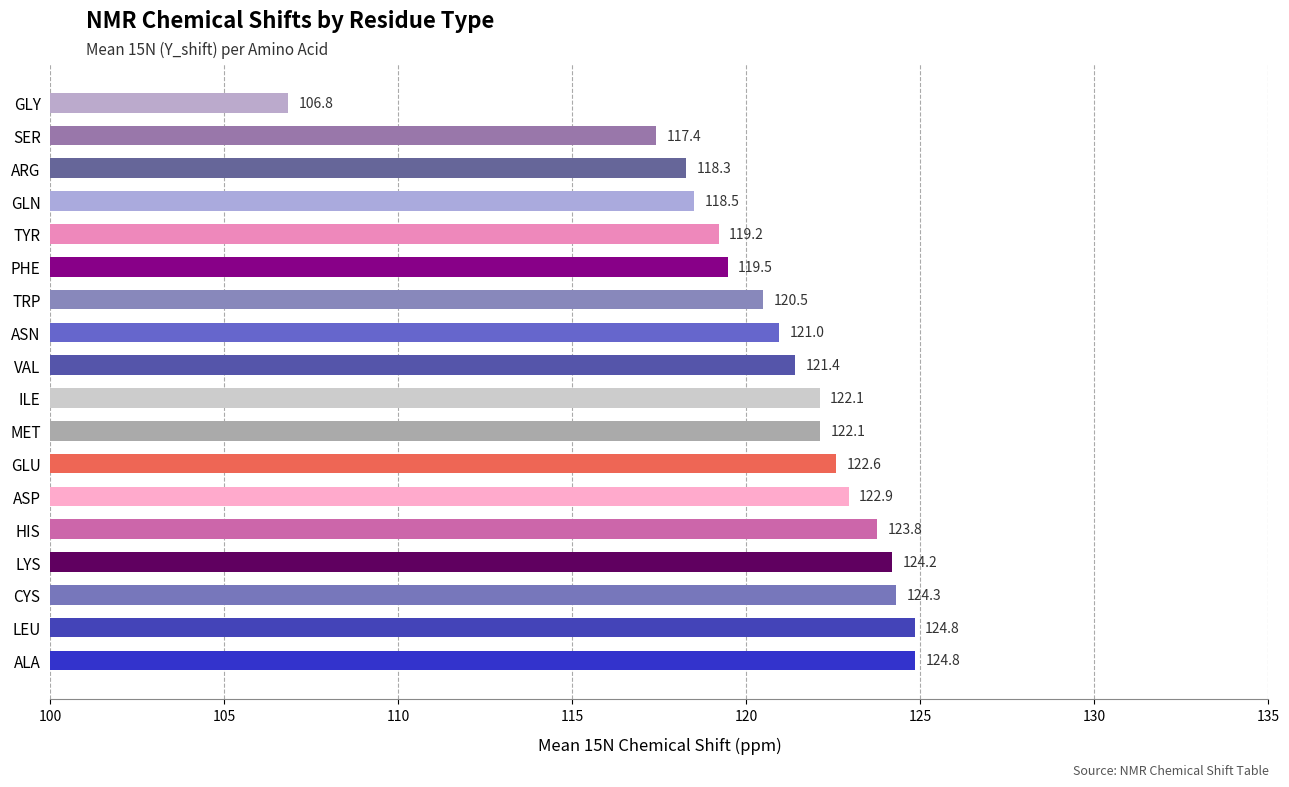

What is the ratio of the value at ARG to the value at SER?

1.0